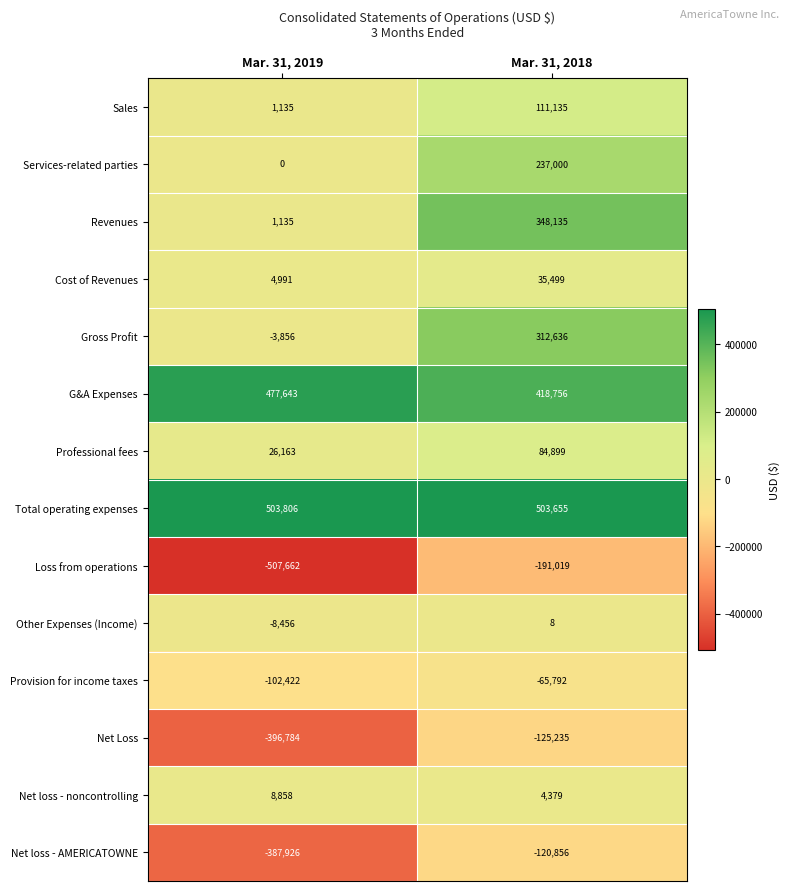

Reading left to right, list all the values displayed in this chart.

Sales: 1135	111135
Services-related parties: 0	237000
Revenues: 1135	348135
Cost of Revenues: 4991	35499
Gross Profit: -3856	312636
G&A Expenses: 477643	418756
Professional fees: 26163	84899
Total operating expenses: 503806	503655
Loss from operations: -507662	-191019
Other Expenses (Income): -8456	8
Provision for income taxes: -102422	-65792
Net Loss: -396784	-125235
Net loss - noncontrolling: 8858	4379
Net loss - AMERICATOWNE: -387926	-120856